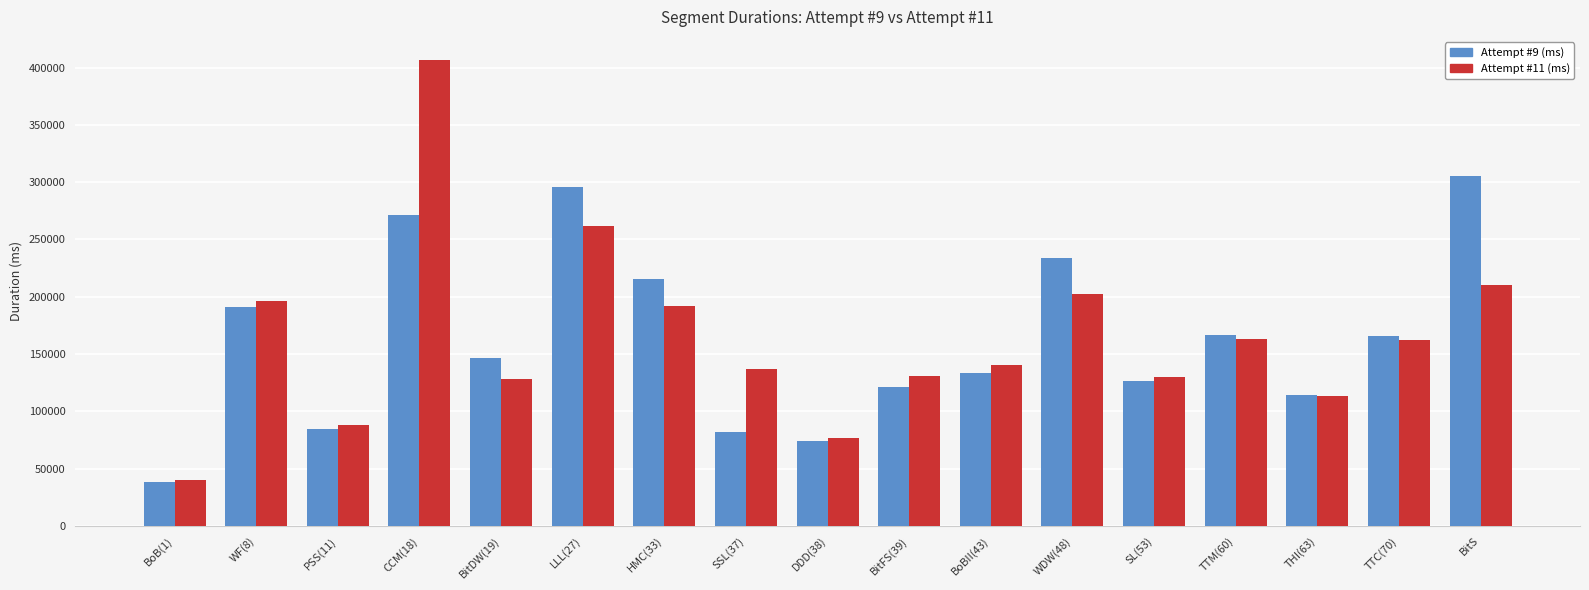

What is the sum of all Attempt #11 (ms) values?

2779878